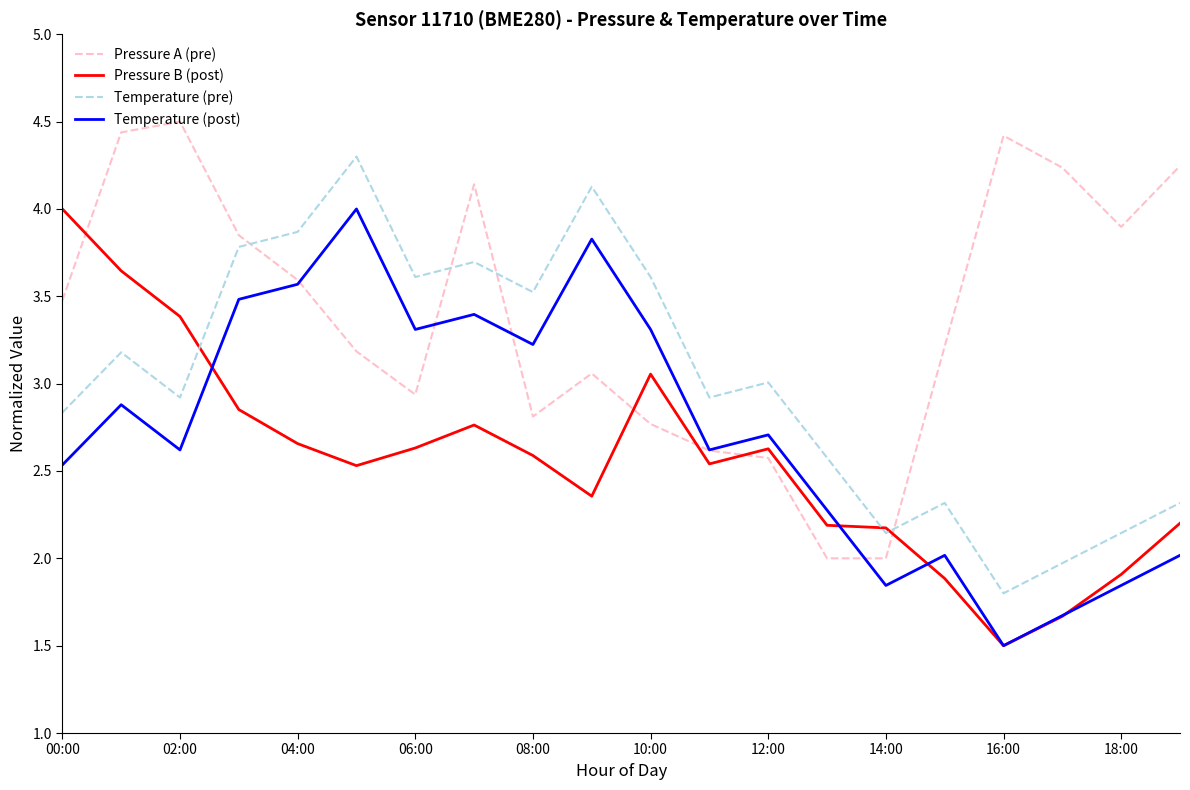

What are all the series names shown in the legend?

Pressure A (pre), Pressure B (post), Temperature (pre), Temperature (post)